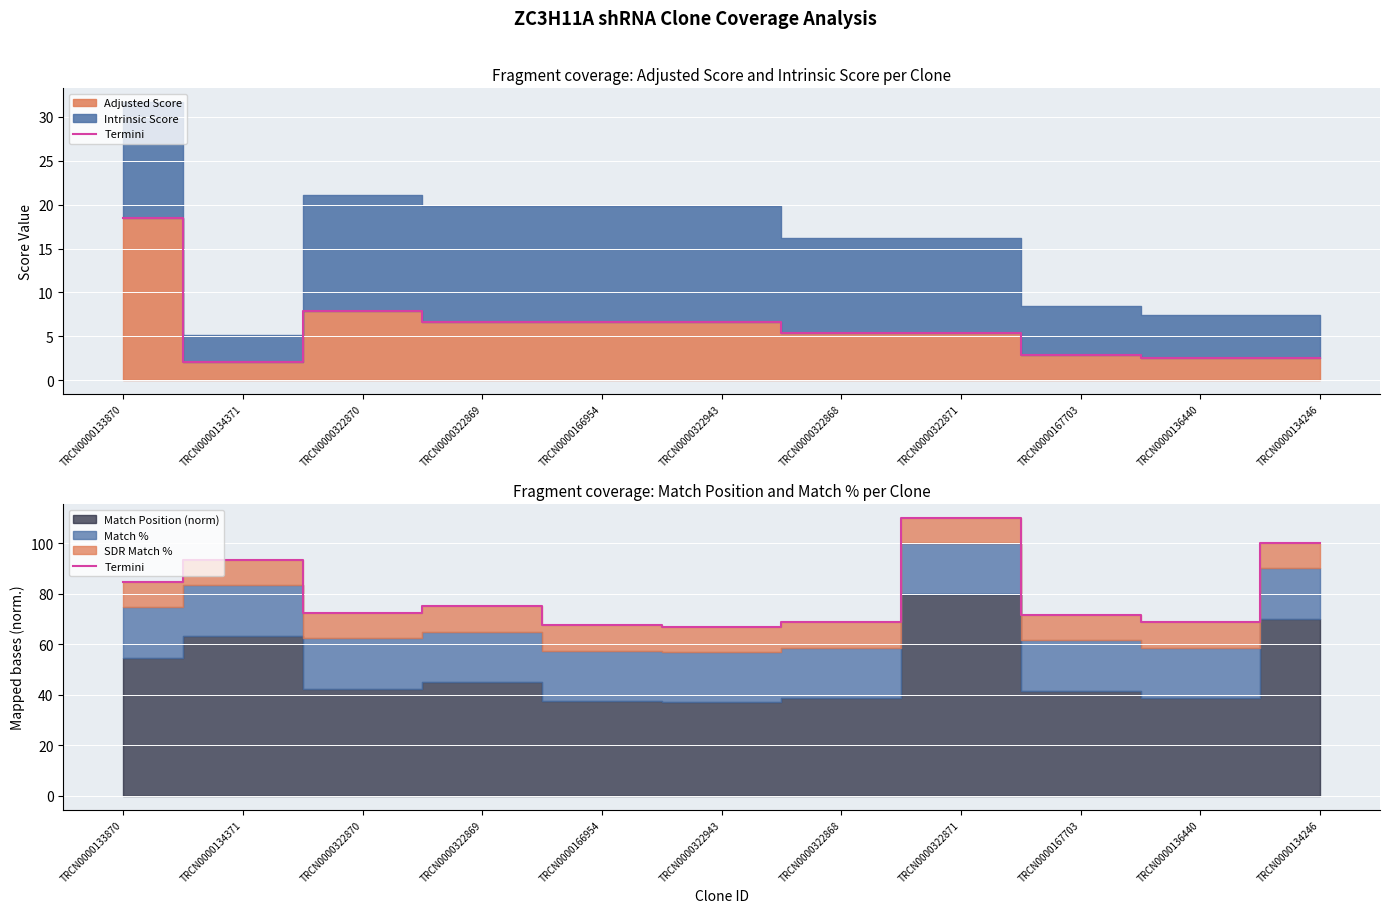

What position from the left is TRCN0000133870?

1